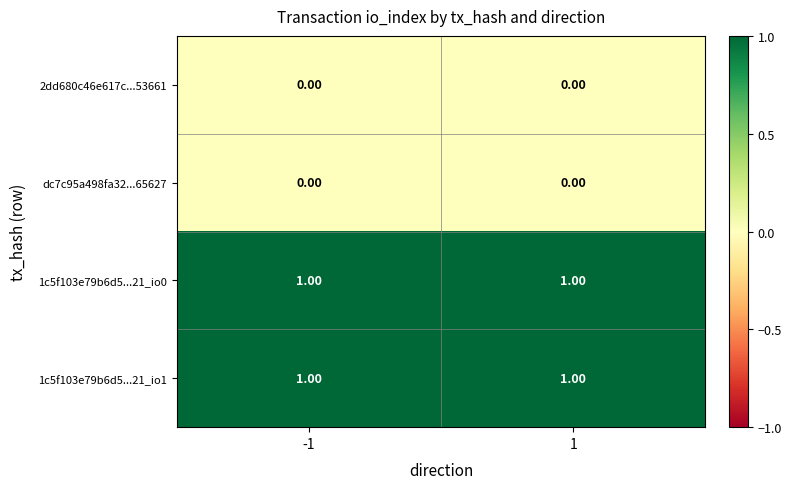

Is the value of 2dd680c46e617c...53661 at 1 greater than the value of 1c5f103e79b6d5...21_io0 at -1?

No